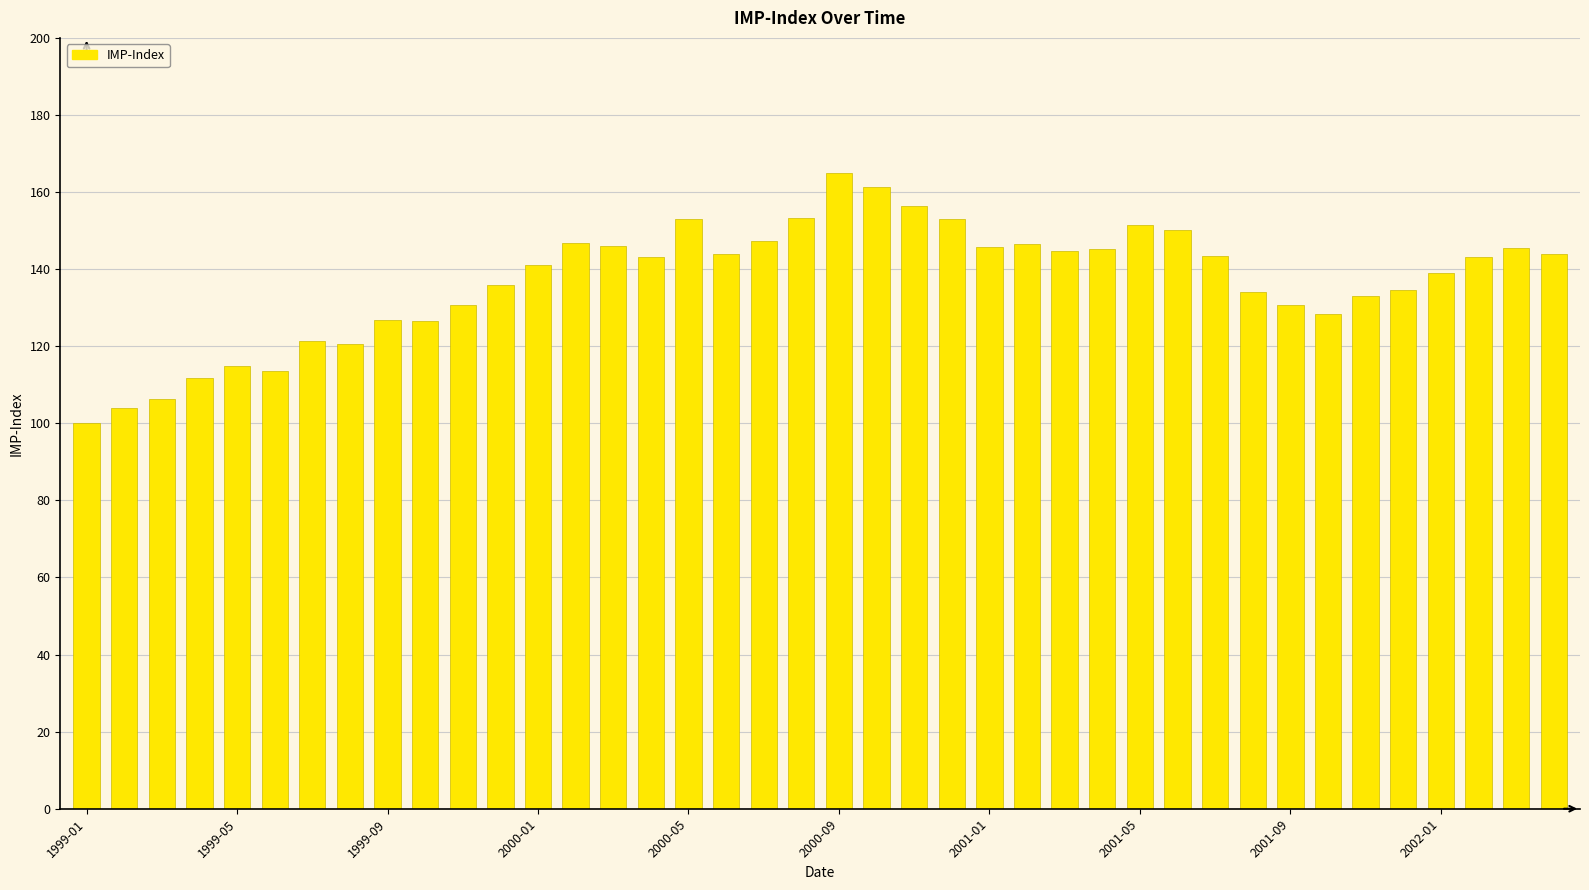

What is the maximum value shown in the chart?

165.0